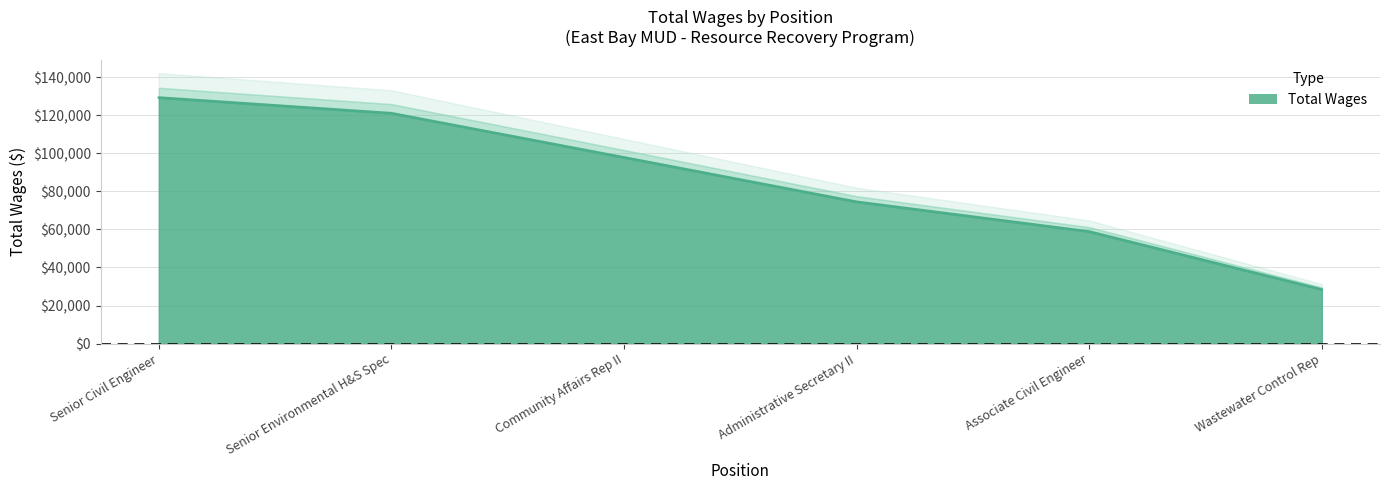

What is the approximate value at Community Affairs Rep II, to the nearest 10?

97820